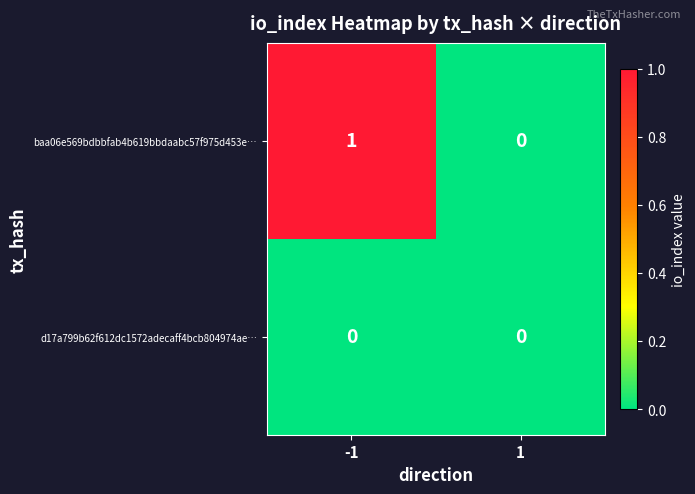

Which category has the highest value across all series?

-1